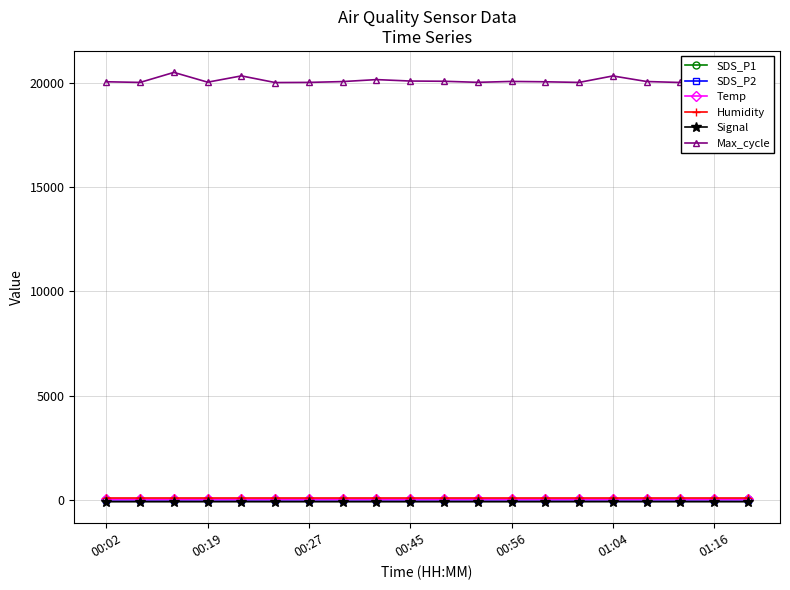

True or false: Signal and SDS_P2 cross at least once.

False